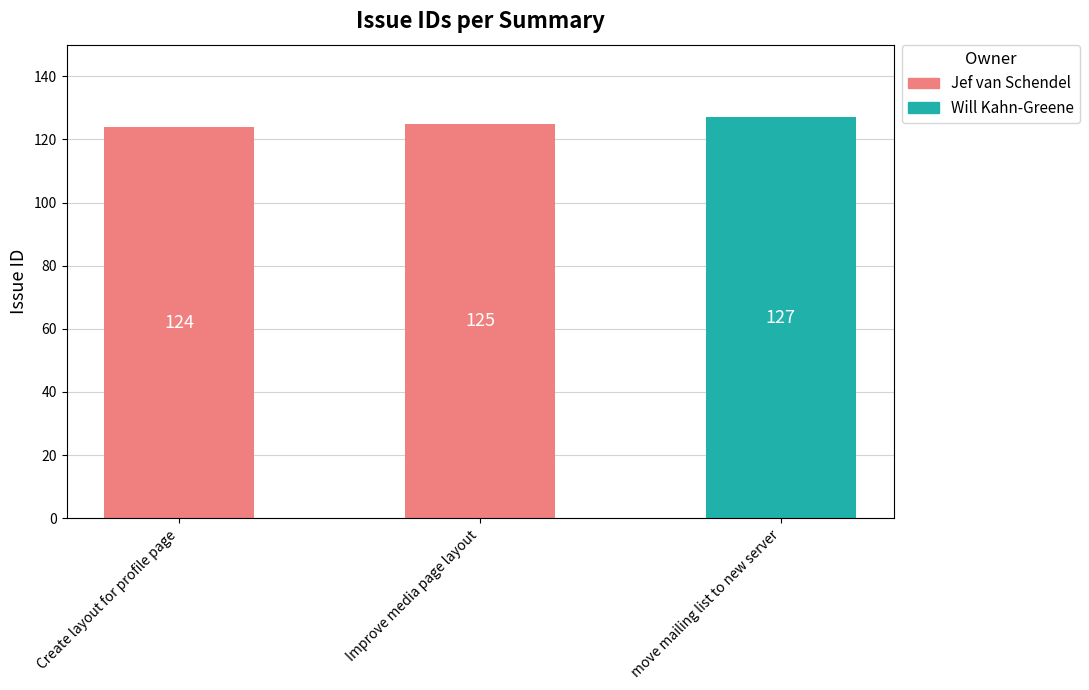

What is the approximate value at move mailing list to new server?

127